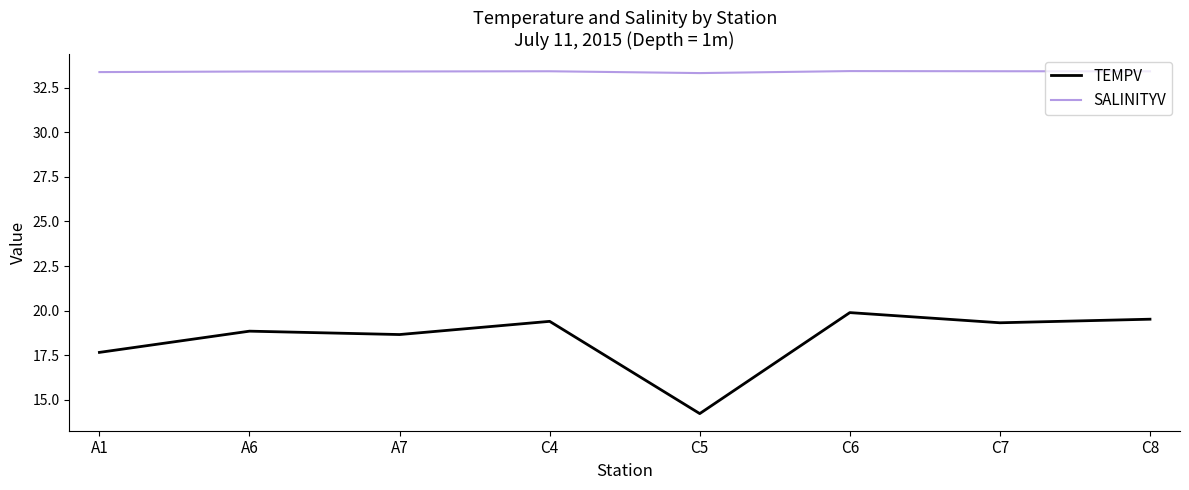

Rank the series at A7 from lowest to highest value.

TEMPV, SALINITYV